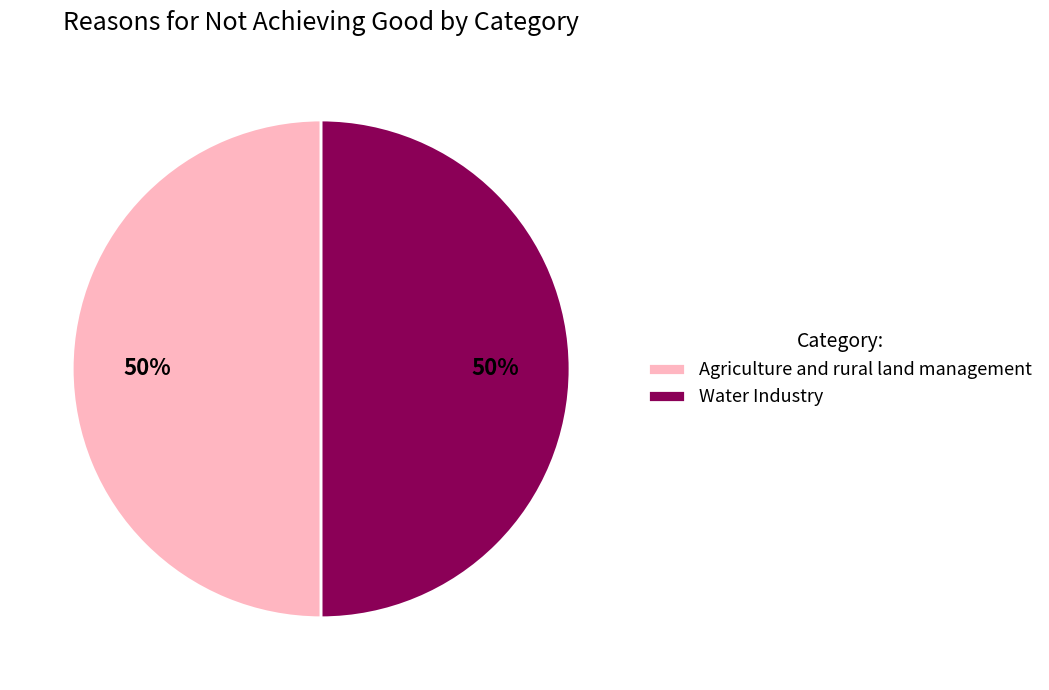

How many slices are in this pie chart?

2